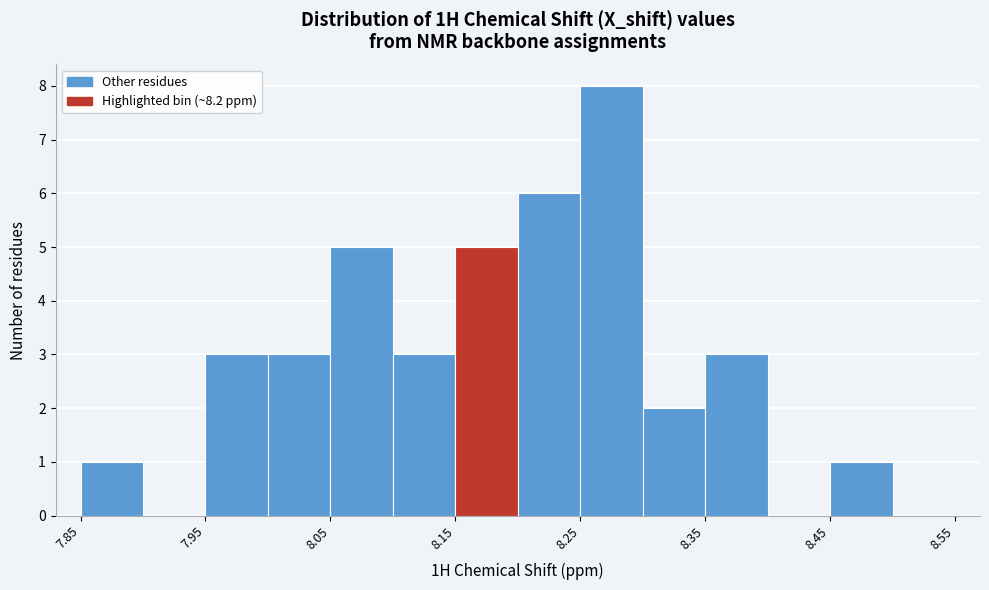

How tall is the bar that spans 8.304 to 8.354 on the x-axis? Neither the bar edges nor the heights are printed on the chart, so give them approximately, as read against the axes.

2